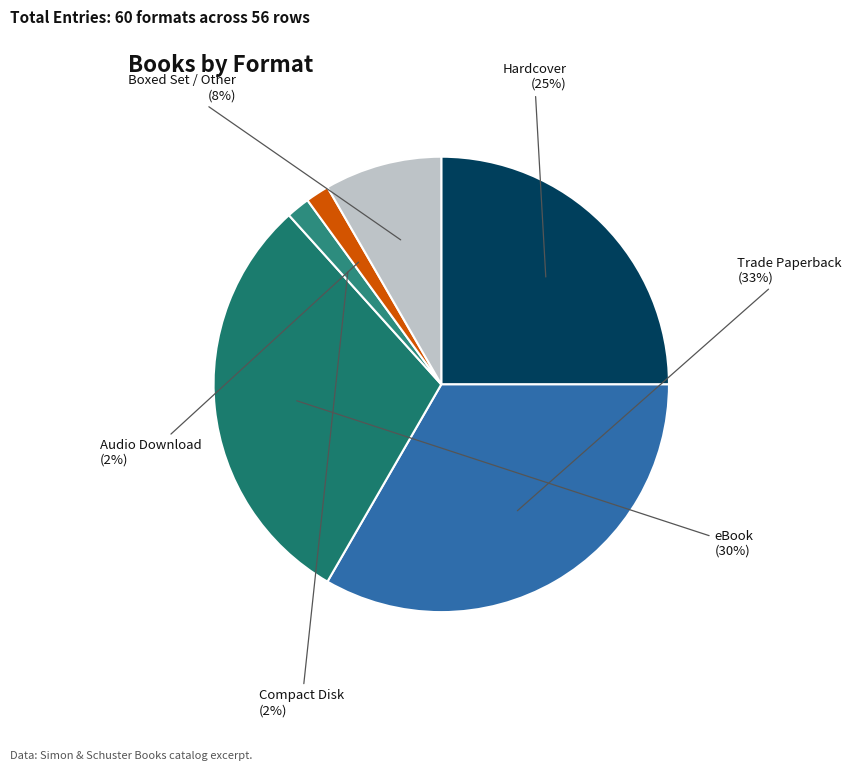

Which has a higher value, Compact Disk or eBook?

eBook